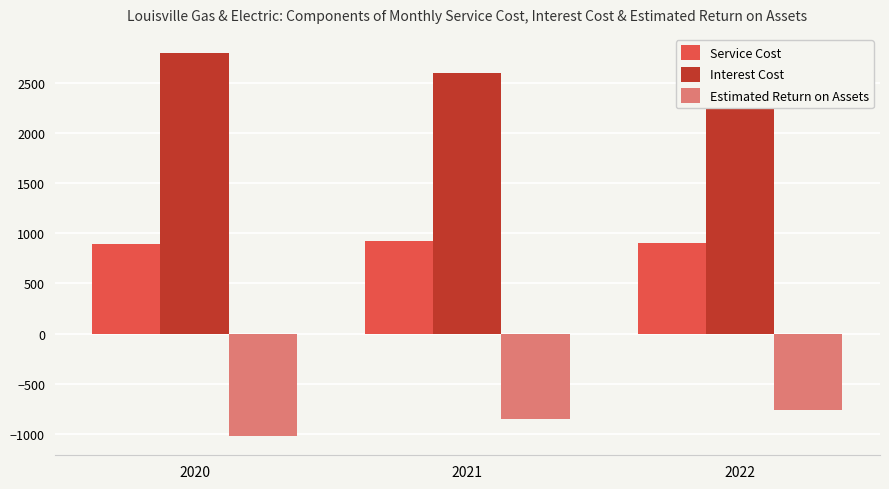

What is the difference between the Estimated Return on Assets values at 2020 and 2022?

256.7